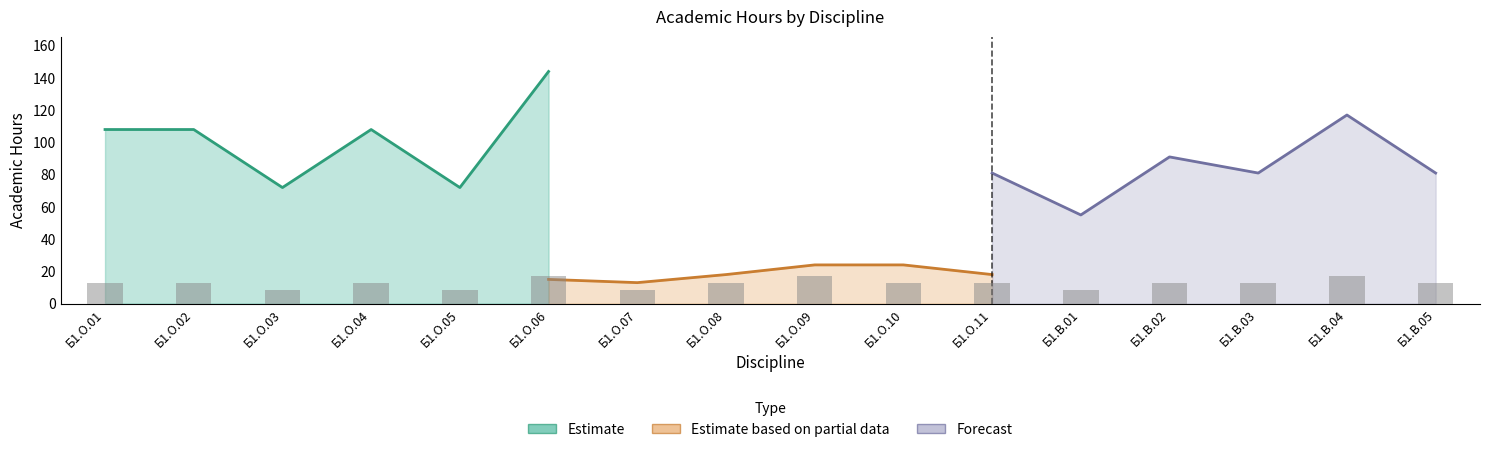

What is the label of the 13th bar from the right?

Б1.О.04